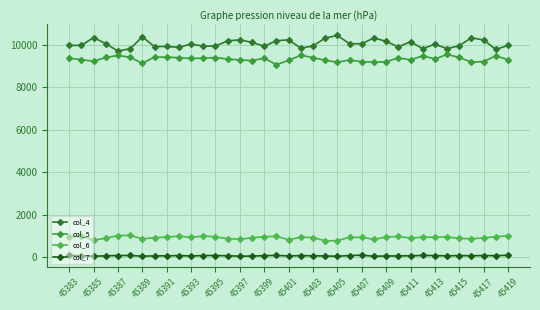

How many distinct data groups are displayed?

4